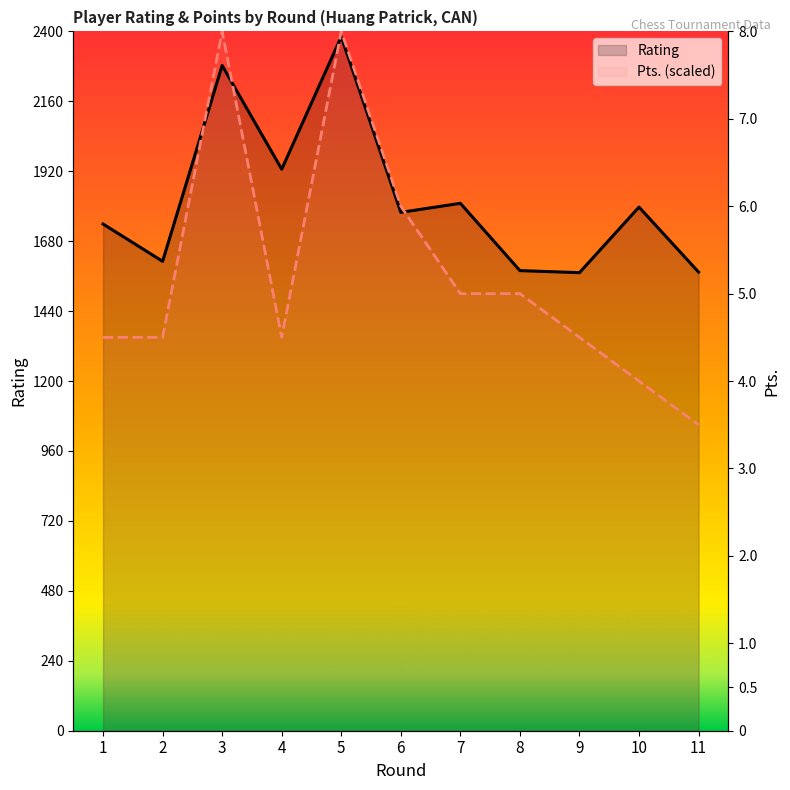

How many categories are shown in the chart?

11